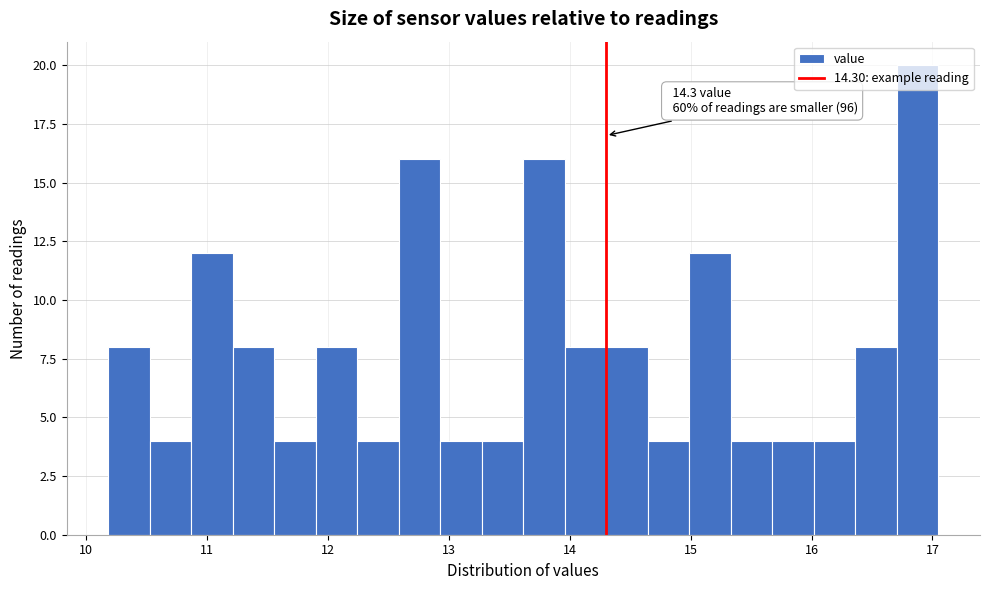

Read against the x-axis, roughly where is the centre of the tallest bar?

16.9